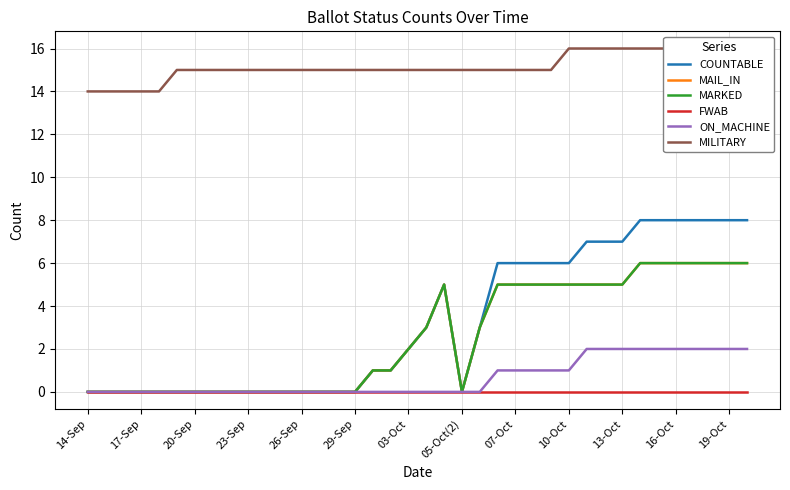

True or false: ON_MACHINE has more than 2 points higher than both neighbors.

False